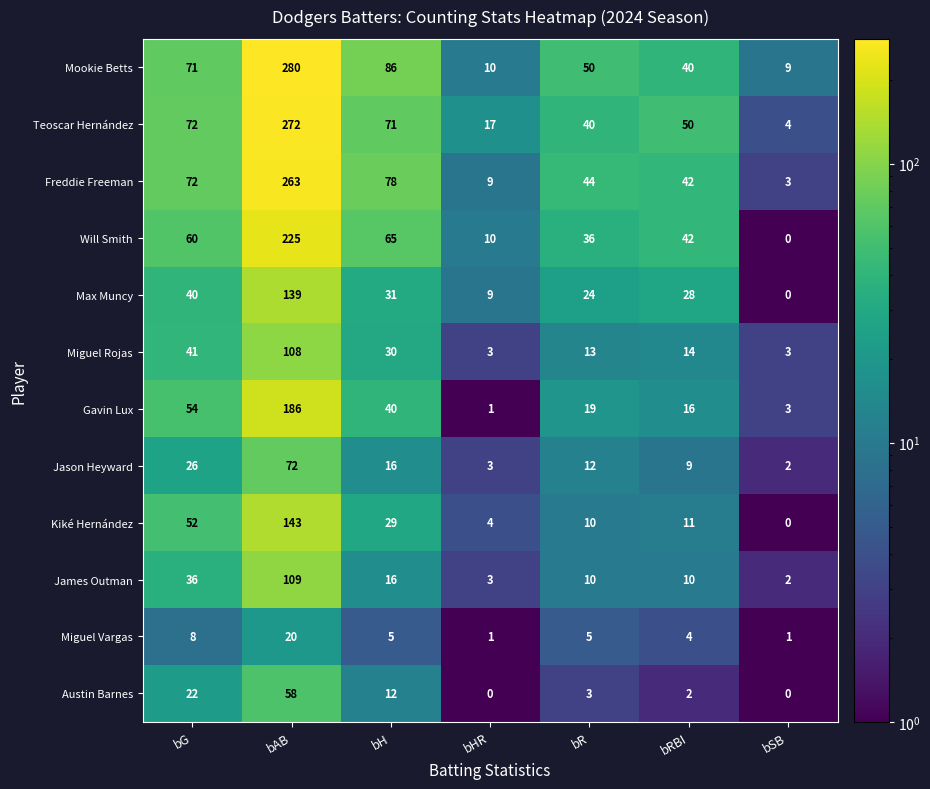

What value does the Will Smith series have at bH, to the nearest 50?

50